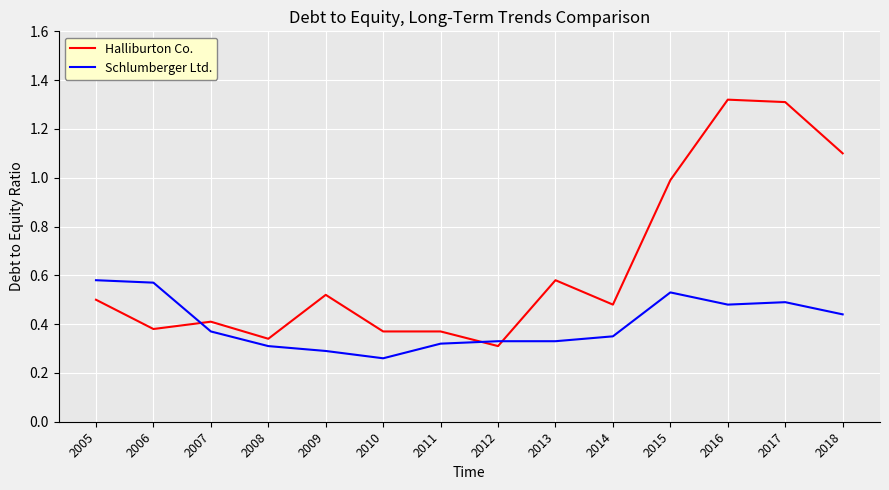

What is the sum of the Halliburton Co. values at 2014 and 2005?

1.0